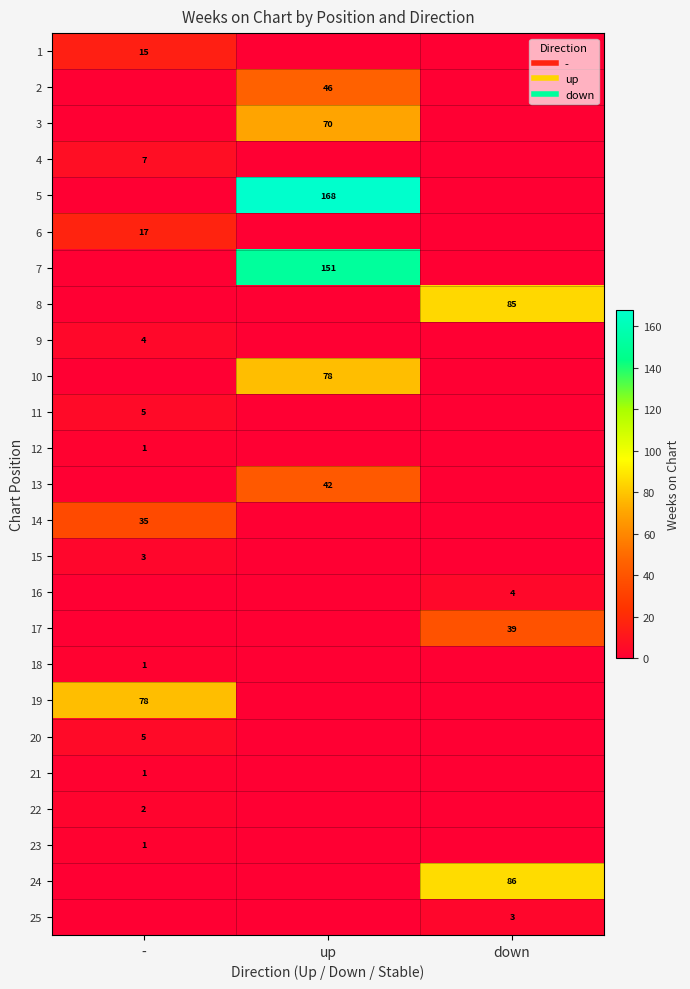

The 1 series shows 7 at up. True or false?

False